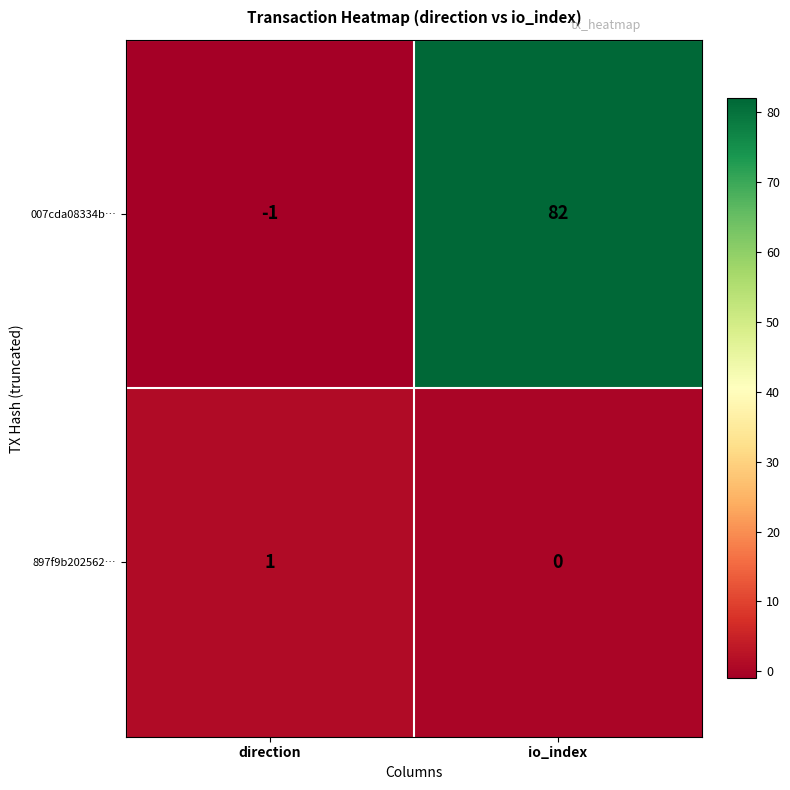

True or false: 007cda08334b… has a value of 82 at io_index.

True